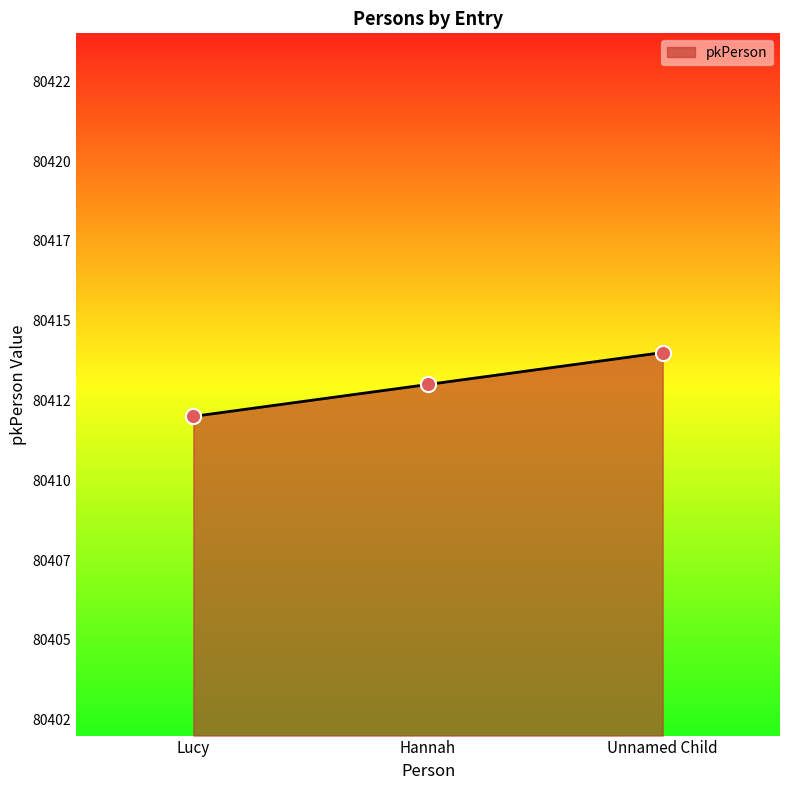

What is the ratio of the value at Hannah to the value at Lucy?

1.0